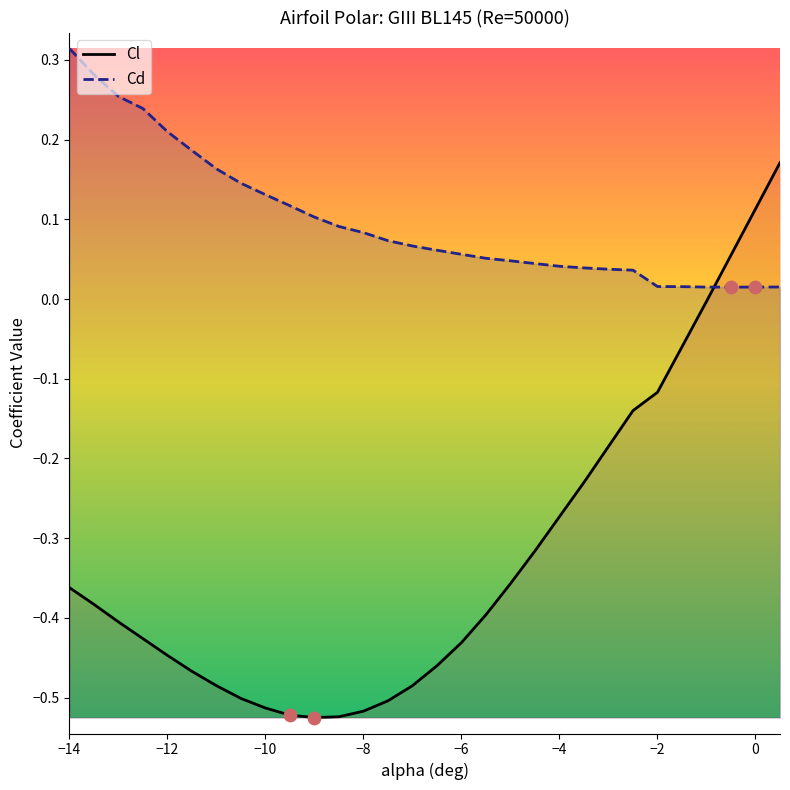

Which series reaches the minimum Y coordinate?

Cl